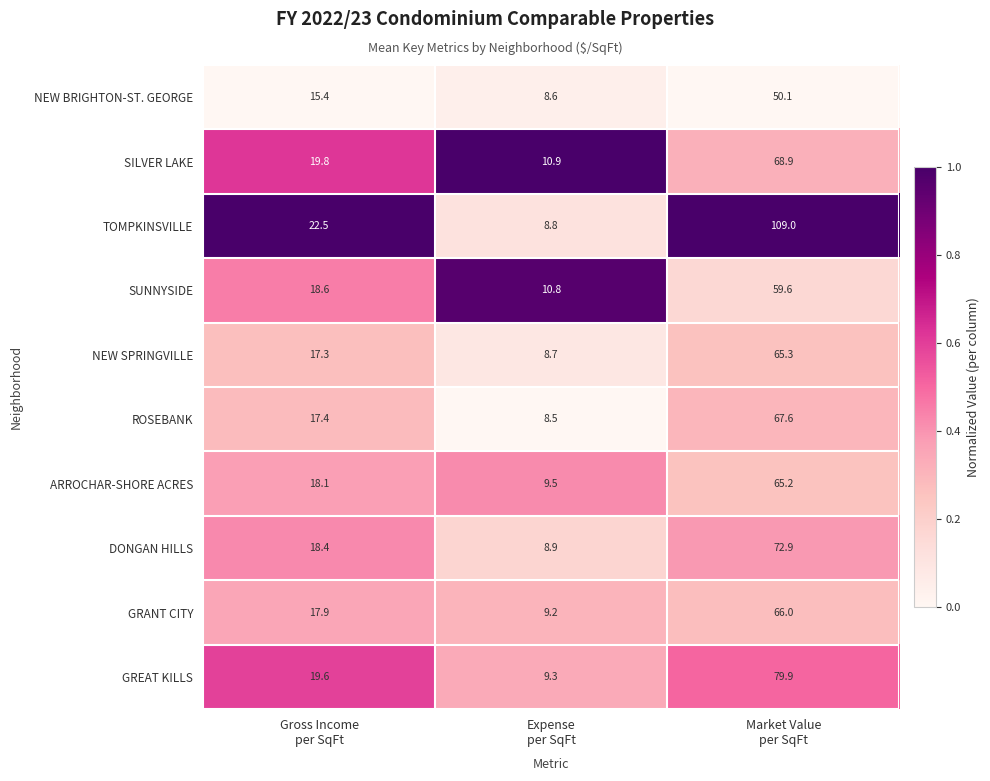

Rank the series by their maximum value, from lowest to highest.

NEW BRIGHTON-ST. GEORGE, SUNNYSIDE, ARROCHAR-SHORE ACRES, NEW SPRINGVILLE, GRANT CITY, ROSEBANK, SILVER LAKE, DONGAN HILLS, GREAT KILLS, TOMPKINSVILLE